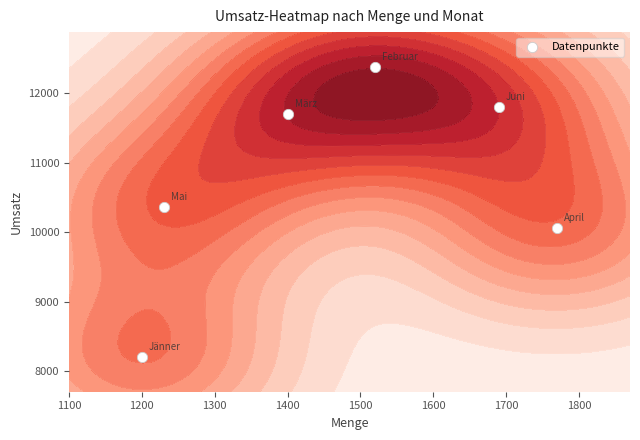

What is the greatest value displayed?

12385